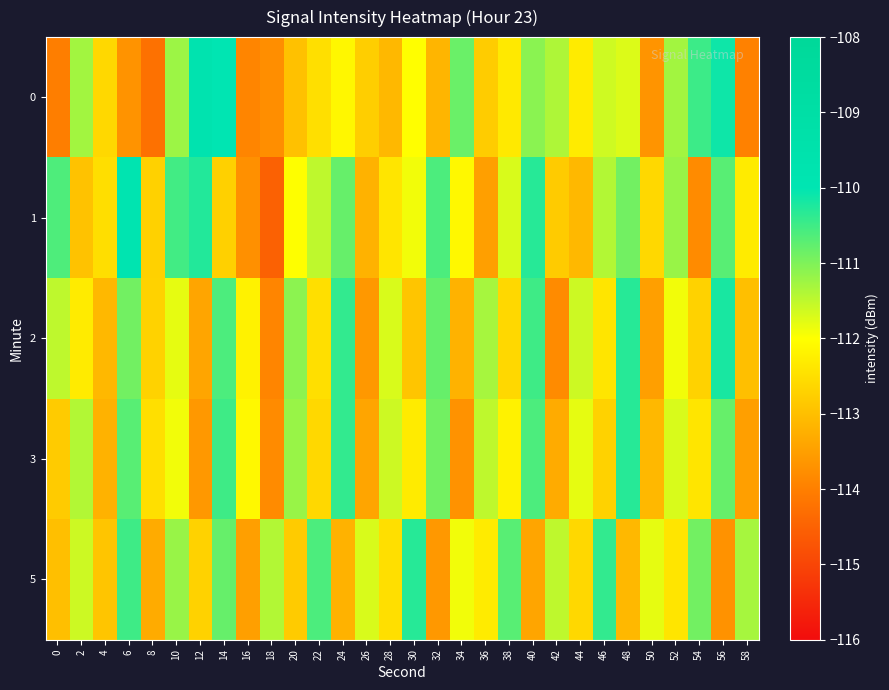

Which category has the highest value across all series?

12